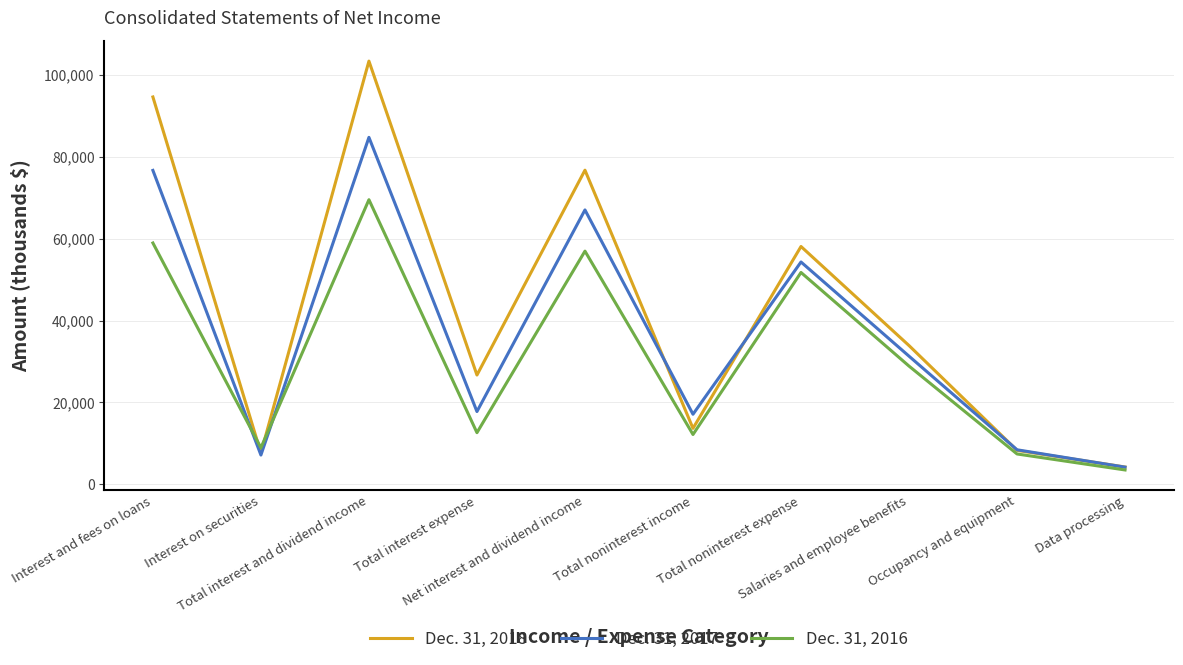

The value of Dec. 31, 2018 at Total noninterest expense is 79190. True or false?

False